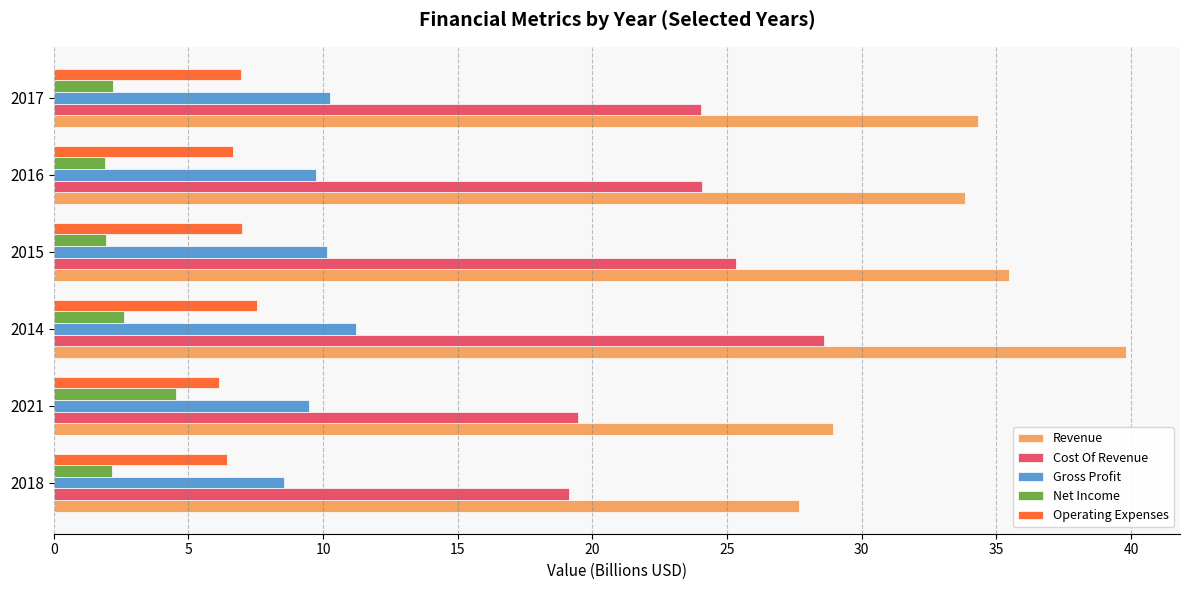

What is the maximum value shown in the chart?

39.8